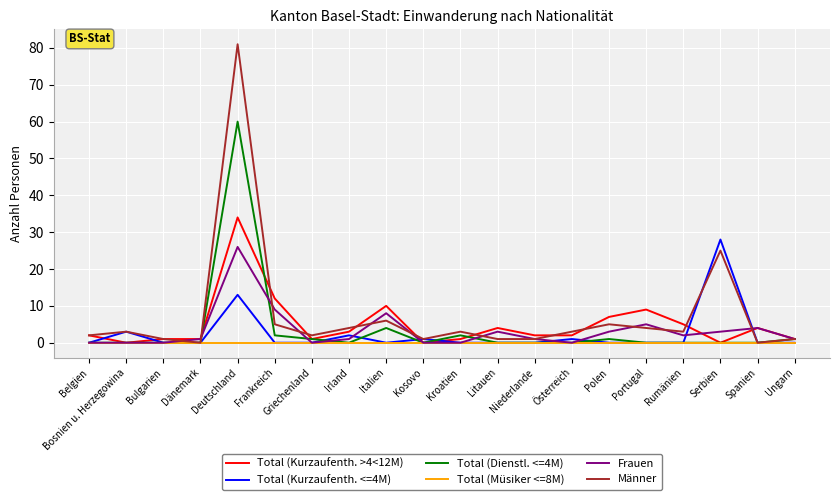

What is the spread (max minus min) of values at Ungarn?

1